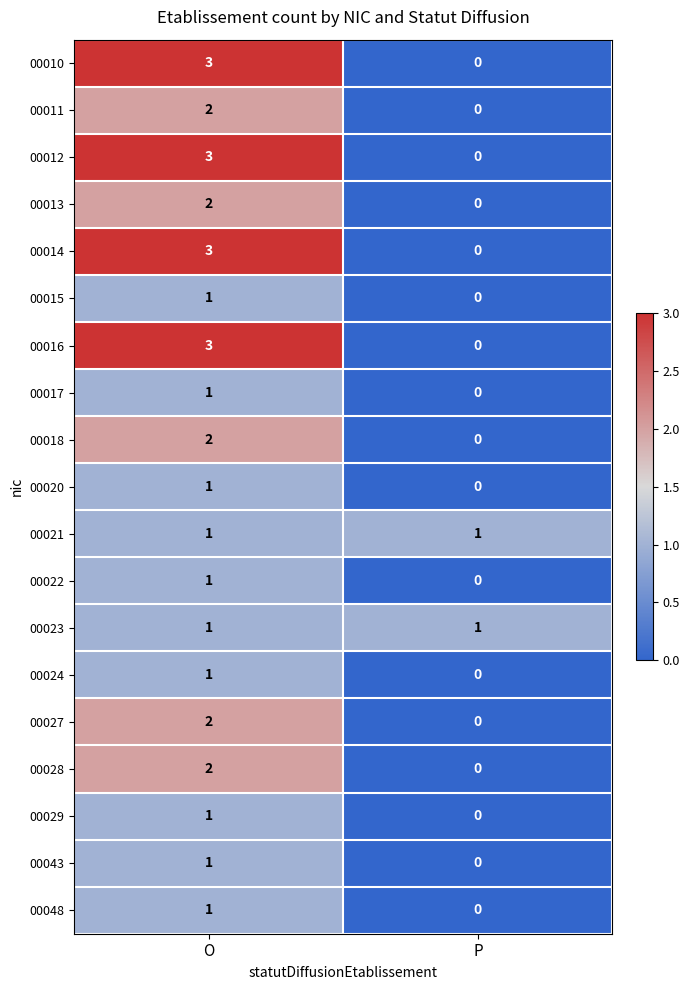

The value of 00011 at O is 2. True or false?

True